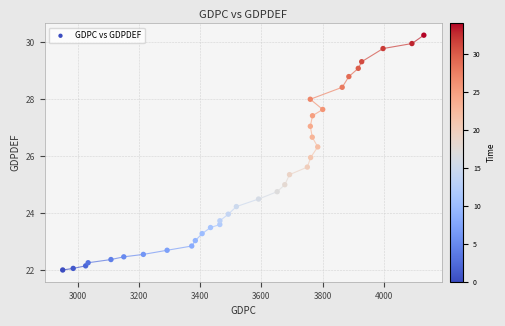

What is the range of Y values (max minus min)?

8.2